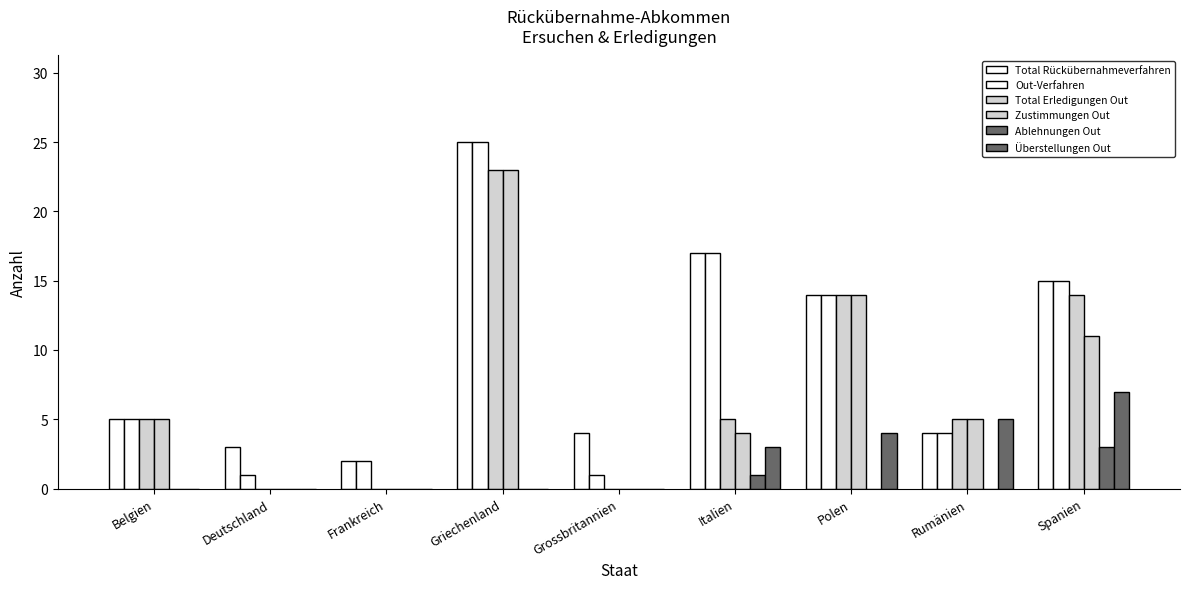

Are the bars grouped side by side (vs. stacked)?

Yes